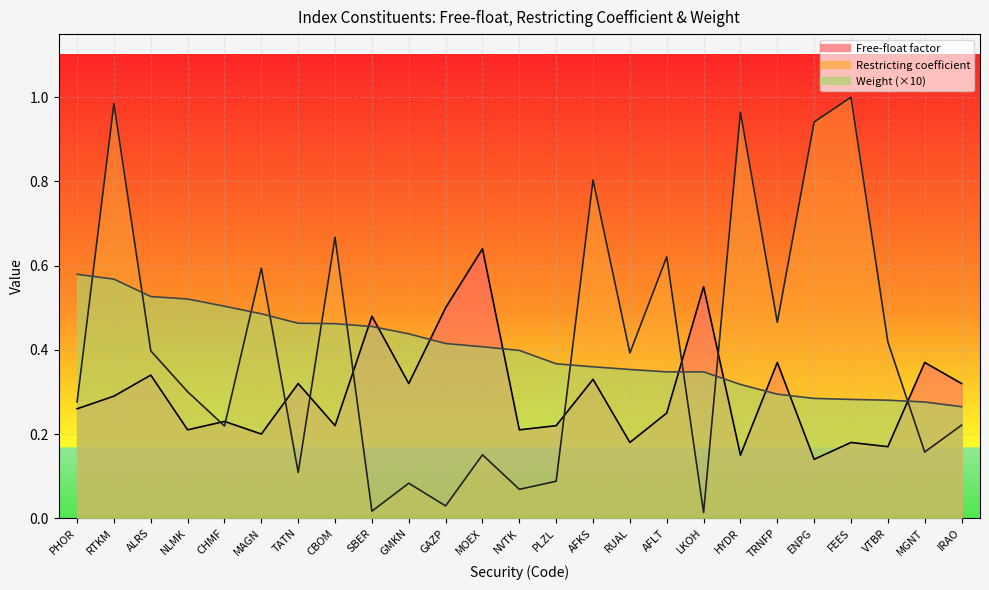

Which series has the largest range (max minus min)?

Restricting coefficient